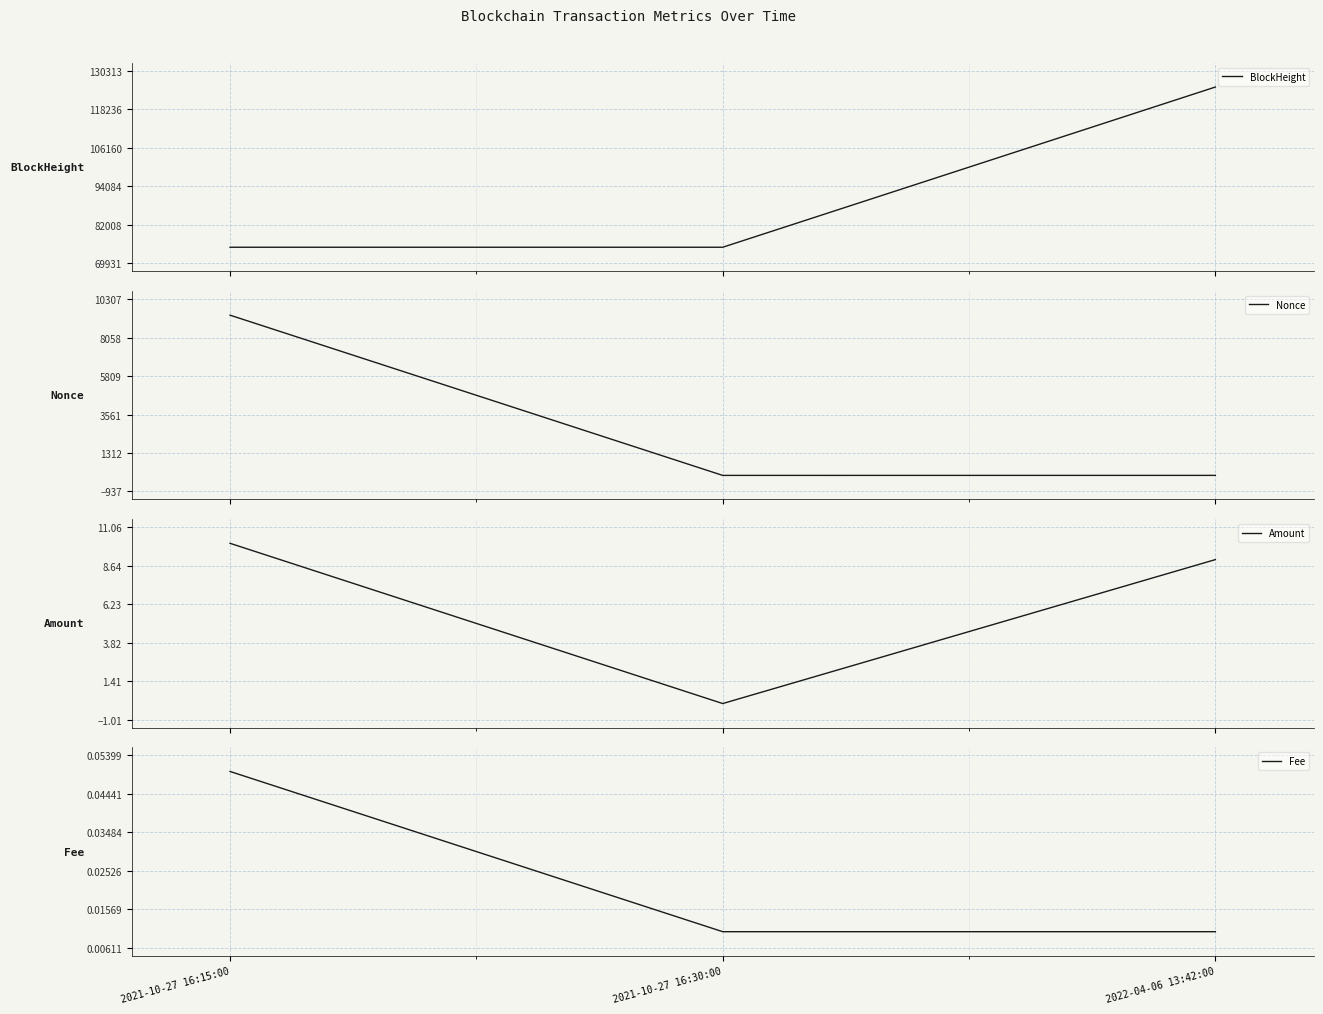

Which category has the lowest value across all series?

2021-10-27 16:30:00